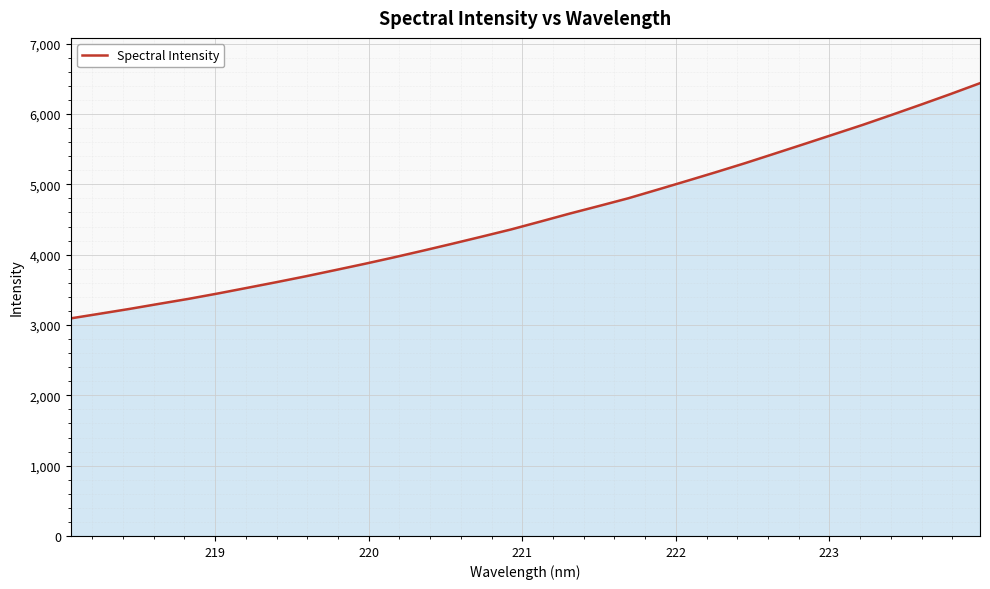

What is the minimum value shown in the chart?

3094.0